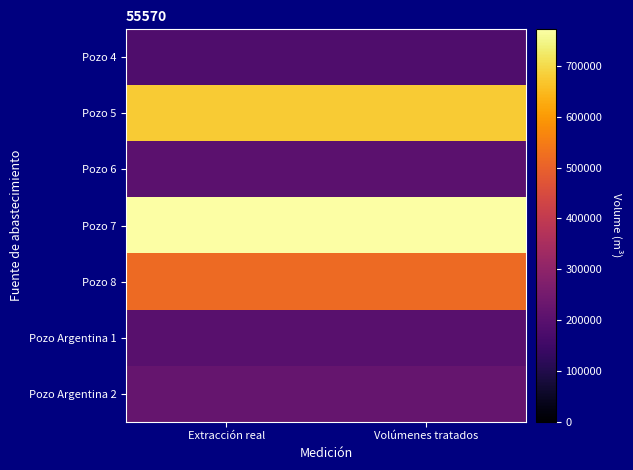

At which category is the sum across all series the highest?

Extracción real